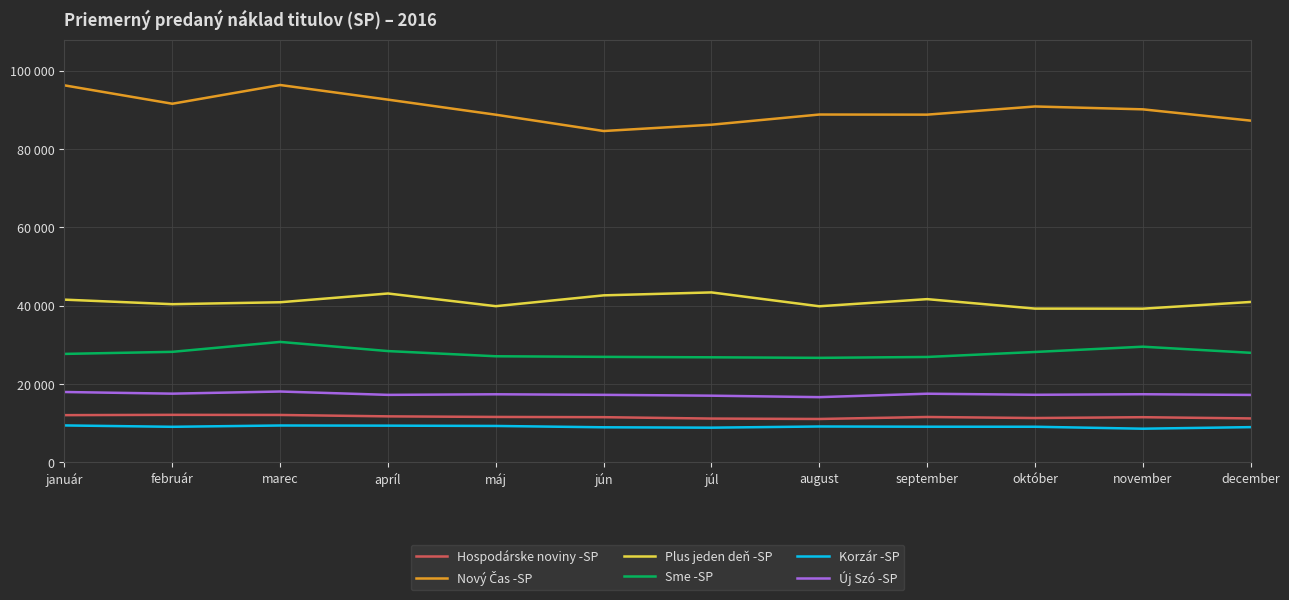

What is the label of the 10th point from the right?

marec